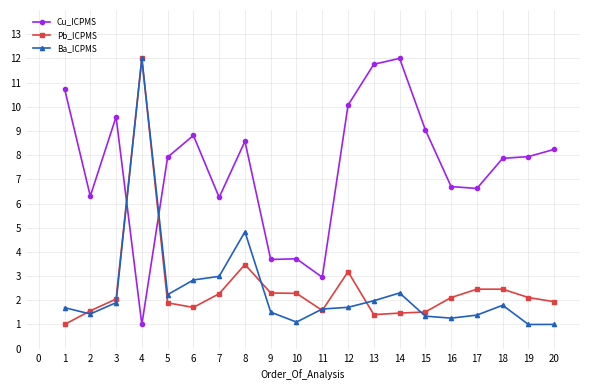

True or false: Pb_ICPMS has a value of 1.5 at 14.

True